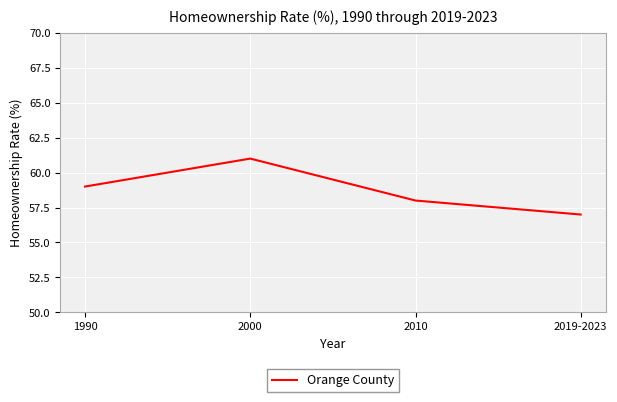

Reading left to right, list all the values displayed in this chart.

59	61	58	57